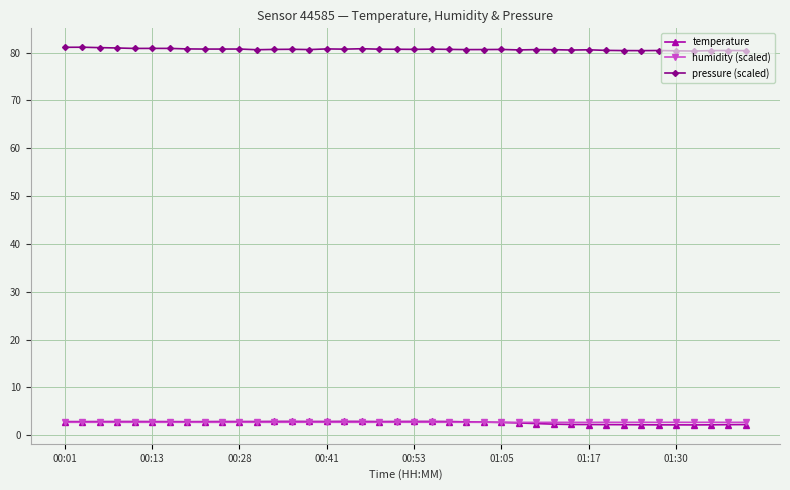

At how many categories does at least one series exceed 75?

40